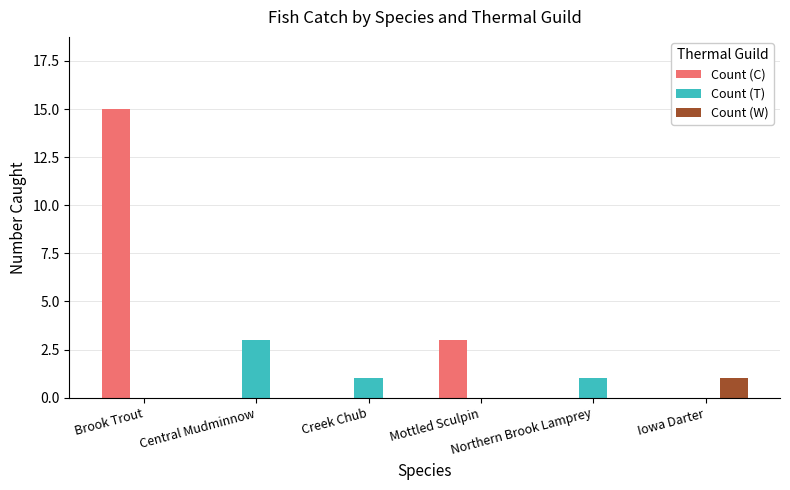

Reading left to right, list all the values displayed in this chart.

Count (C): Brook Trout=15	Central Mudminnow=0	Creek Chub=0	Mottled Sculpin=3	Northern Brook Lamprey=0	Iowa Darter=0
Count (T): Brook Trout=0	Central Mudminnow=3	Creek Chub=1	Mottled Sculpin=0	Northern Brook Lamprey=1	Iowa Darter=0
Count (W): Brook Trout=0	Central Mudminnow=0	Creek Chub=0	Mottled Sculpin=0	Northern Brook Lamprey=0	Iowa Darter=1